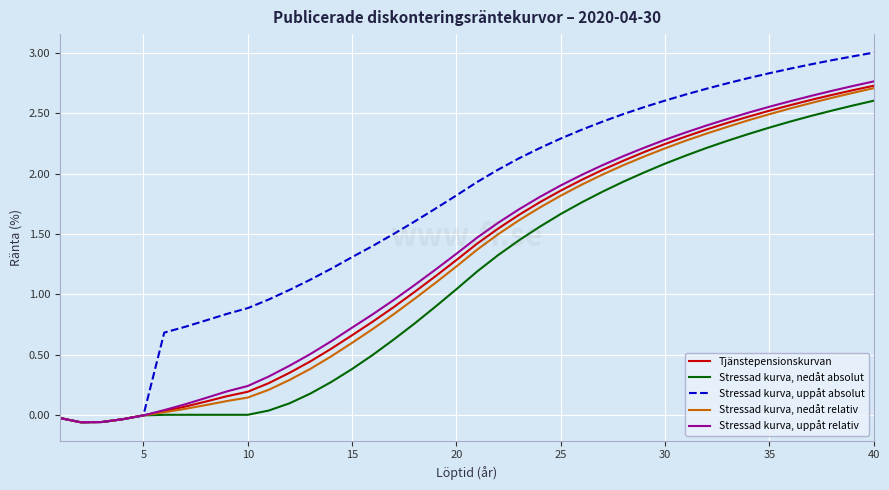

Rank the series by their maximum value, from lowest to highest.

Stressad kurva, nedåt absolut, Stressad kurva, nedåt relativ, Tjänstepensionskurvan, Stressad kurva, uppåt relativ, Stressad kurva, uppåt absolut